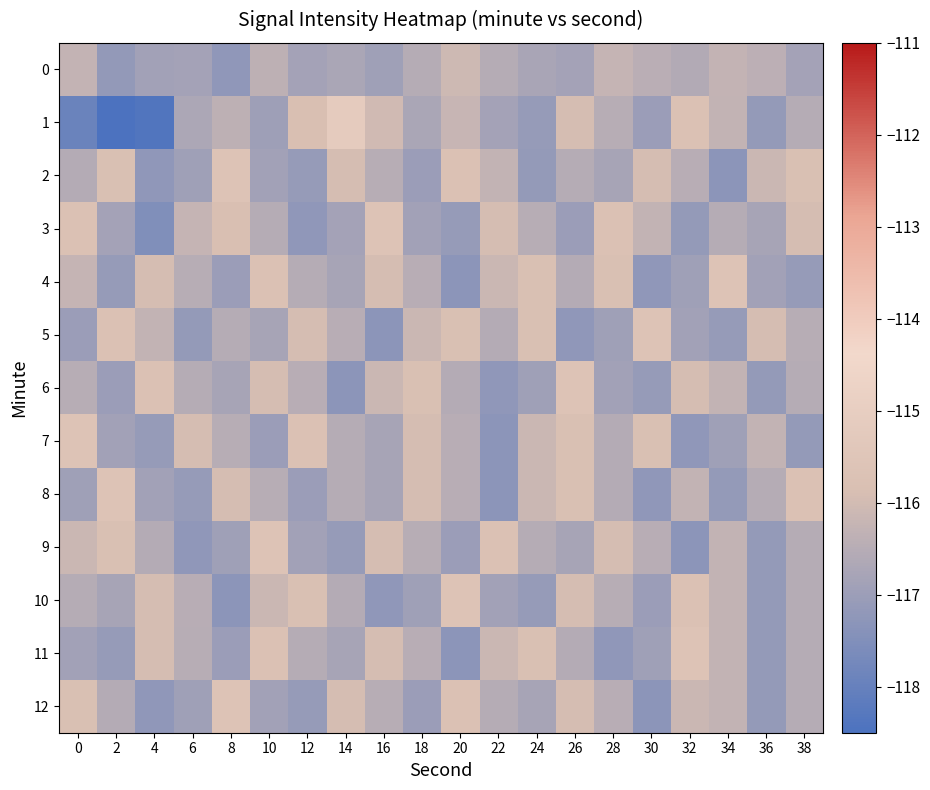

What is the total value across all series at 28?

-1514.1